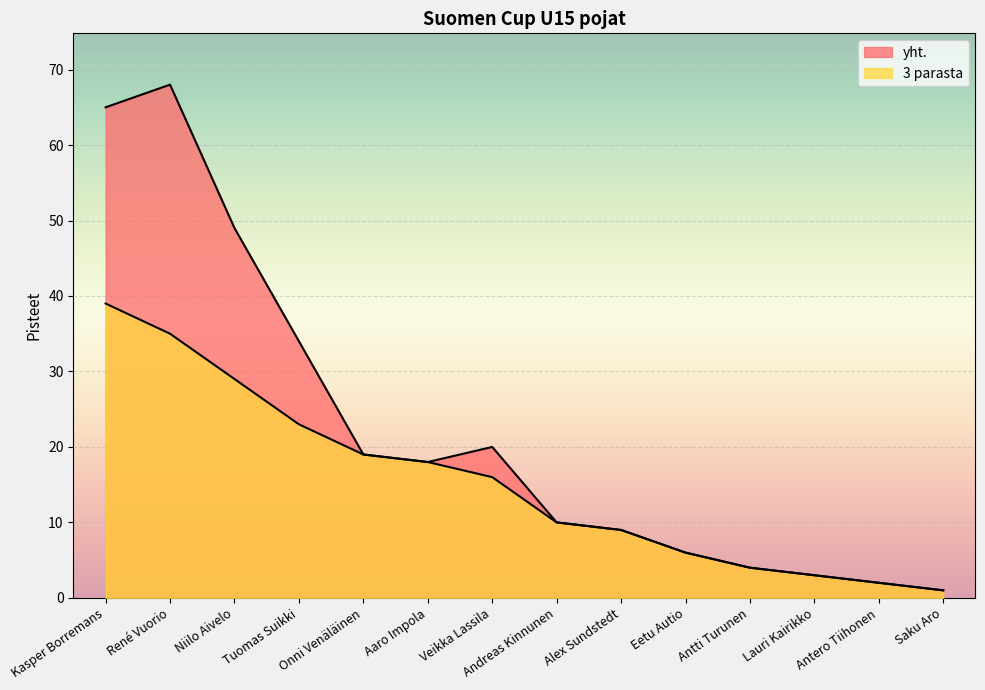

What are all the series names shown in the legend?

yht., 3 parasta